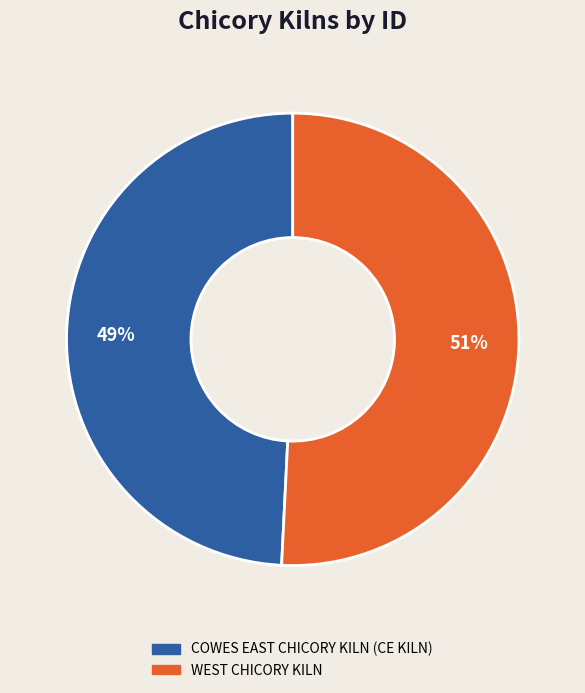

Which has a higher value, COWES EAST CHICORY KILN (CE KILN) or WEST CHICORY KILN?

WEST CHICORY KILN